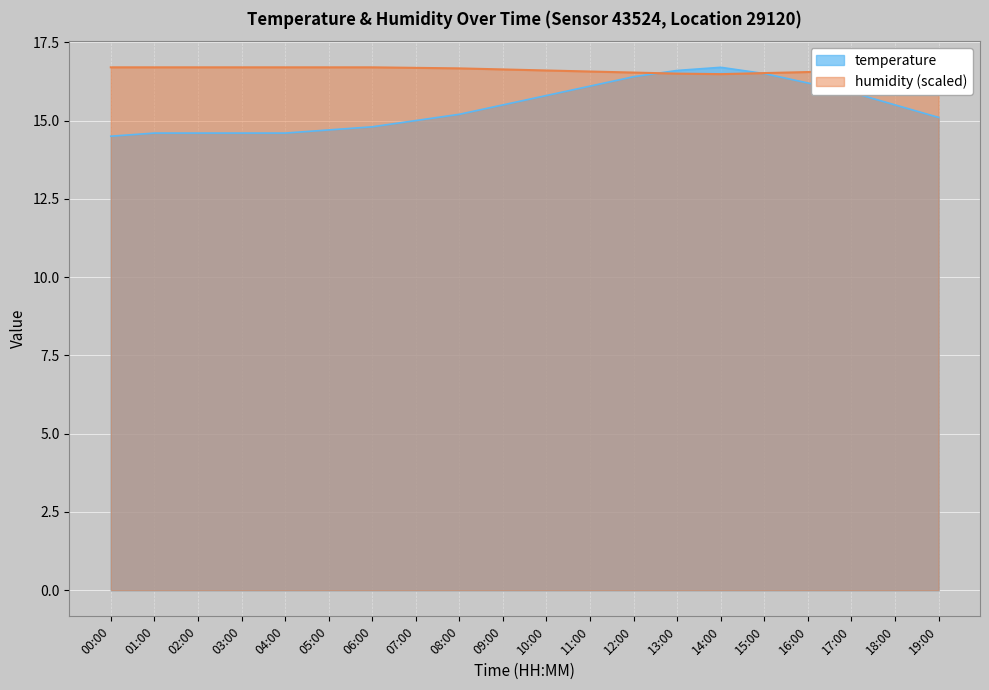

List the labels in order of humidity value, largest first.

00:00, 01:00, 02:00, 03:00, 04:00, 05:00, 06:00, 07:00, 08:00, 19:00, 09:00, 18:00, 10:00, 17:00, 11:00, 16:00, 12:00, 15:00, 13:00, 14:00